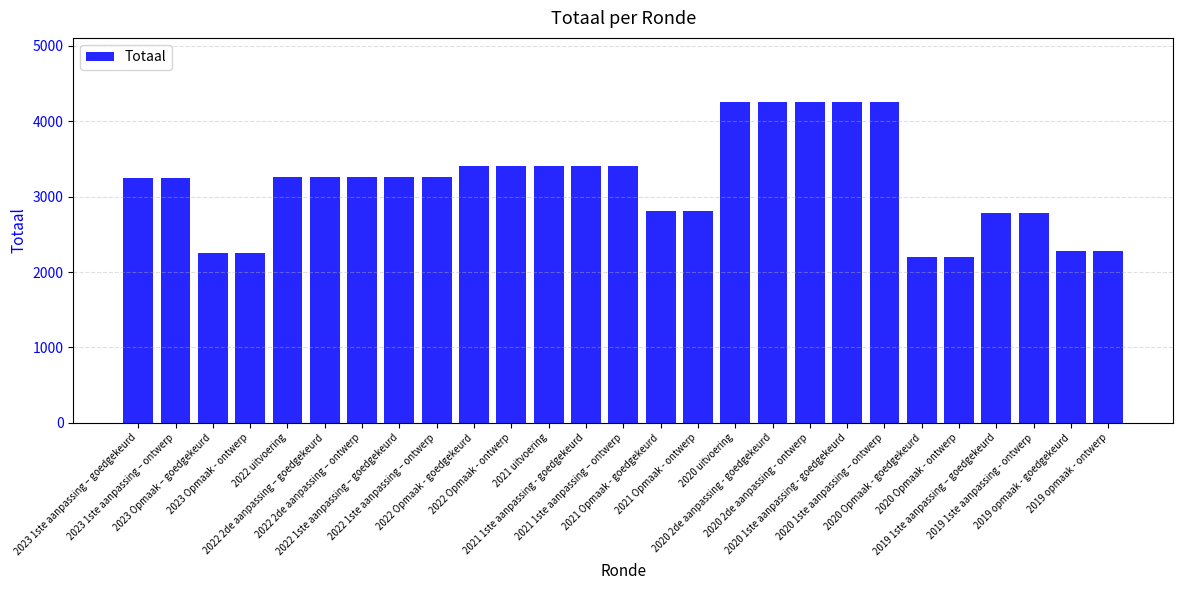

Approximately how many times larger is the value at 2020 2de aanpassing - ontwerp compared to 2022 2de aanpassing – goedgekeurd?

1.3